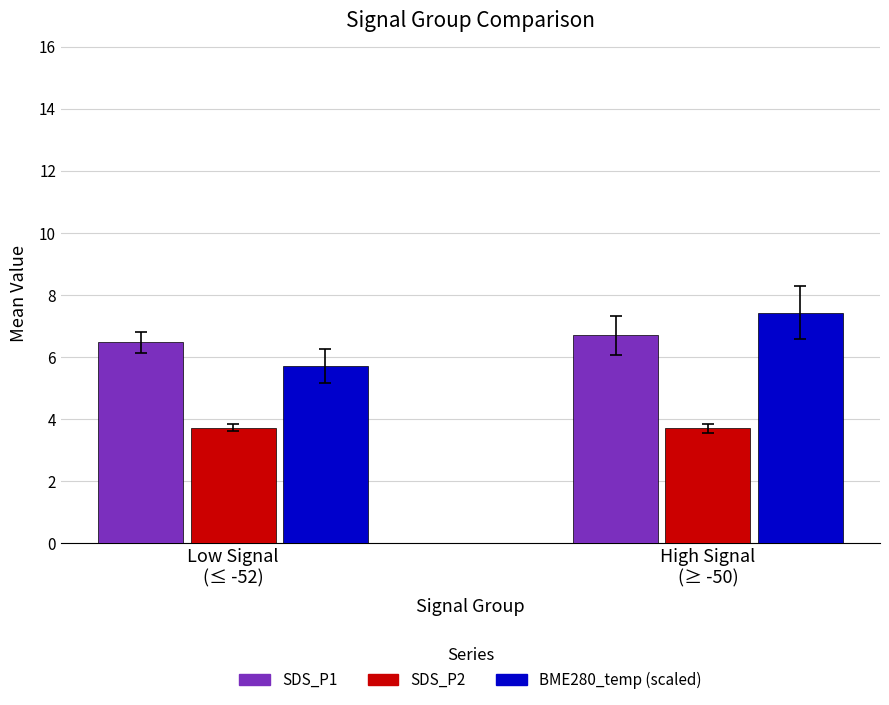

Which series changed the most between Low Signal
(≤ -52) and High Signal
(≥ -50)?

BME280_temp (scaled)